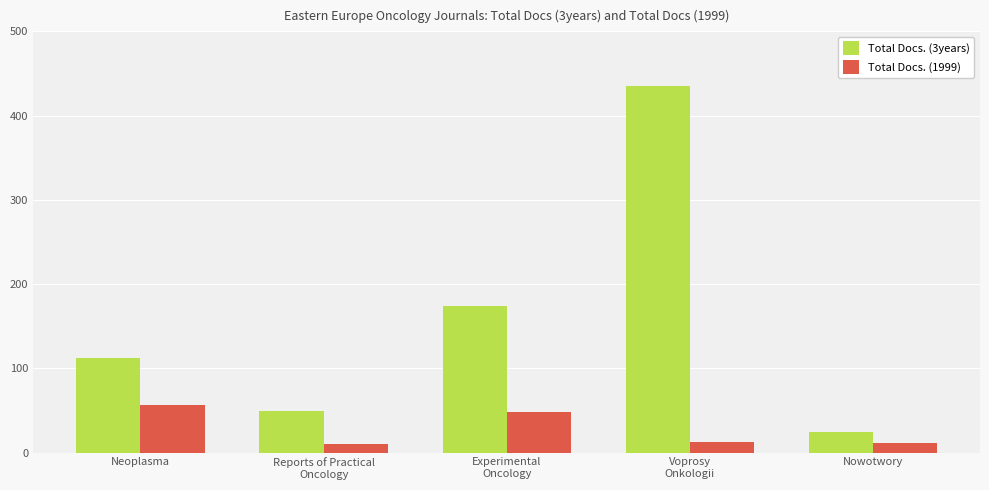

What is the total value across all series at Voprosy
Onkologii?

448